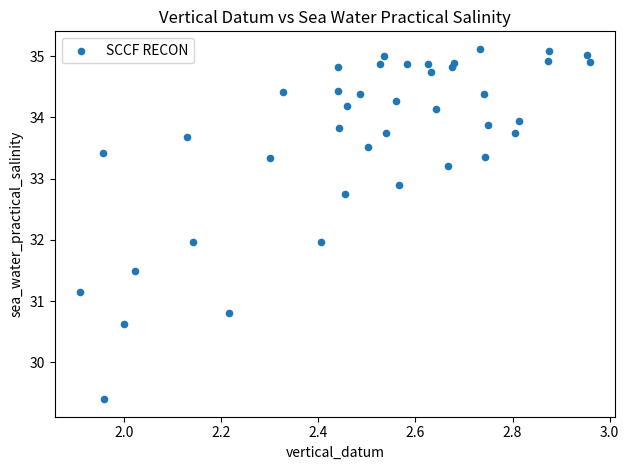

What is the range of X values (max minus min)?

1.0